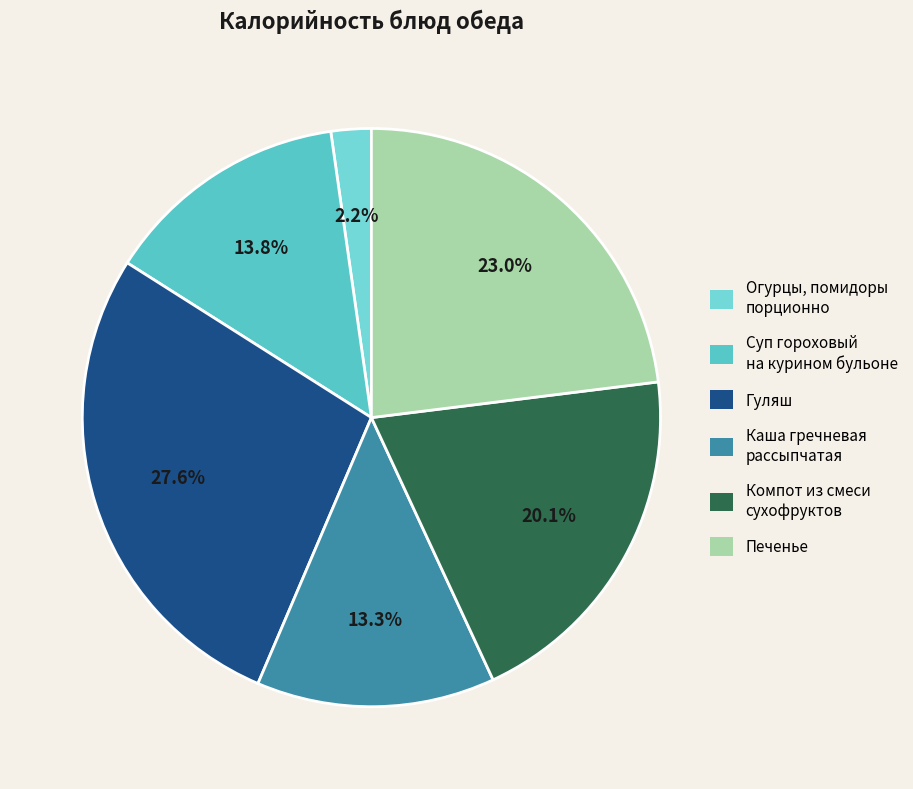

Does any single category account for the majority?

No